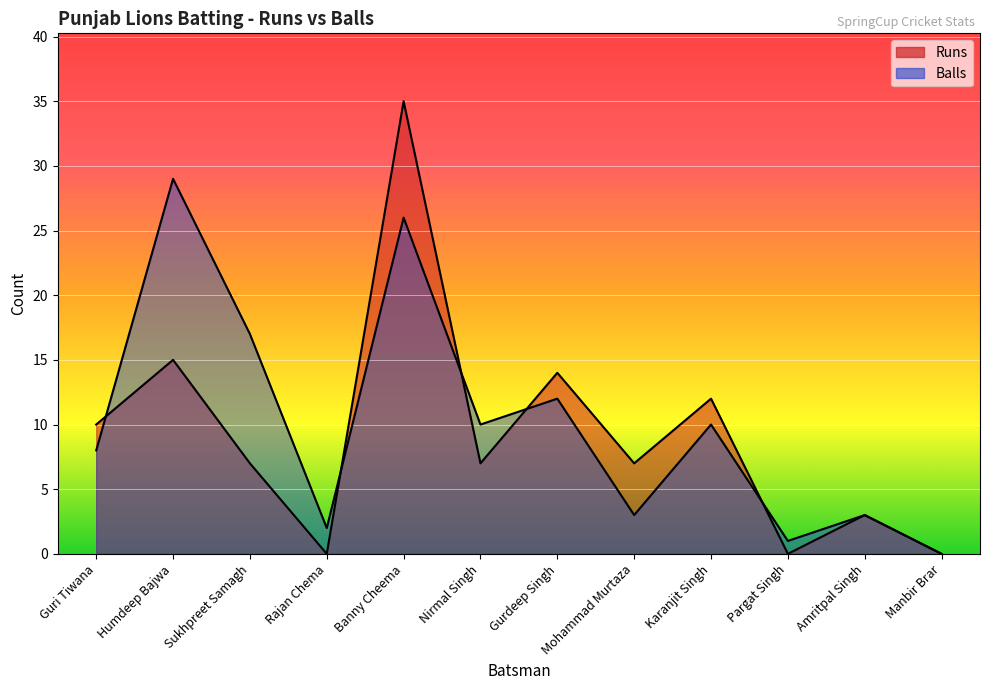

Rank the series at Humdeep Bajwa from highest to lowest value.

Balls, Runs